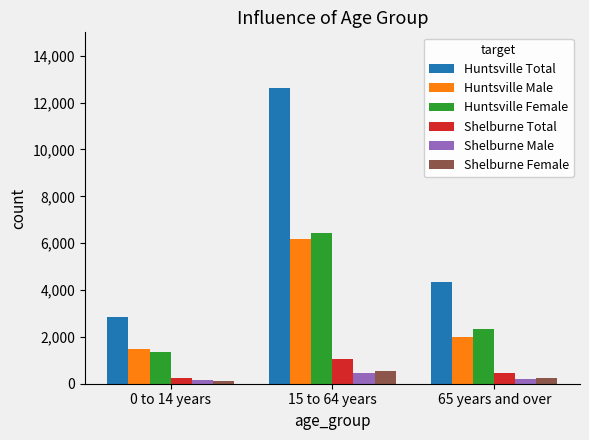

What position from the left is 65 years and over?

3